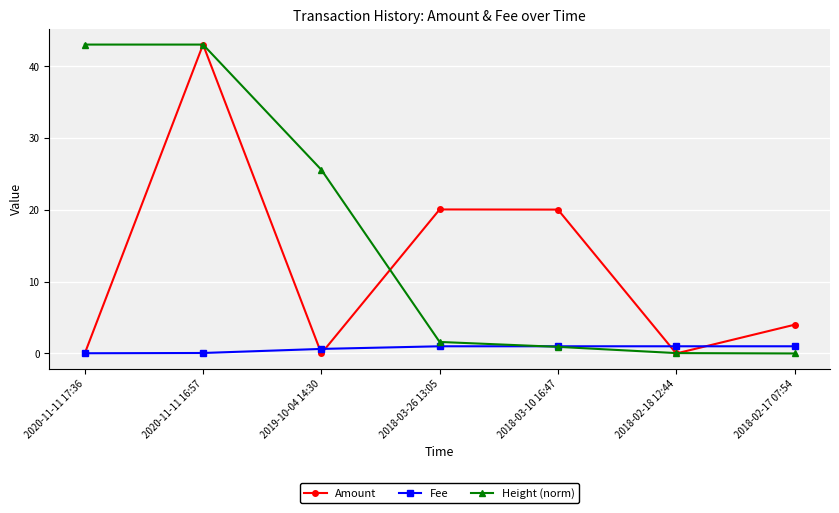

What is the maximum value shown in the chart?

43.0